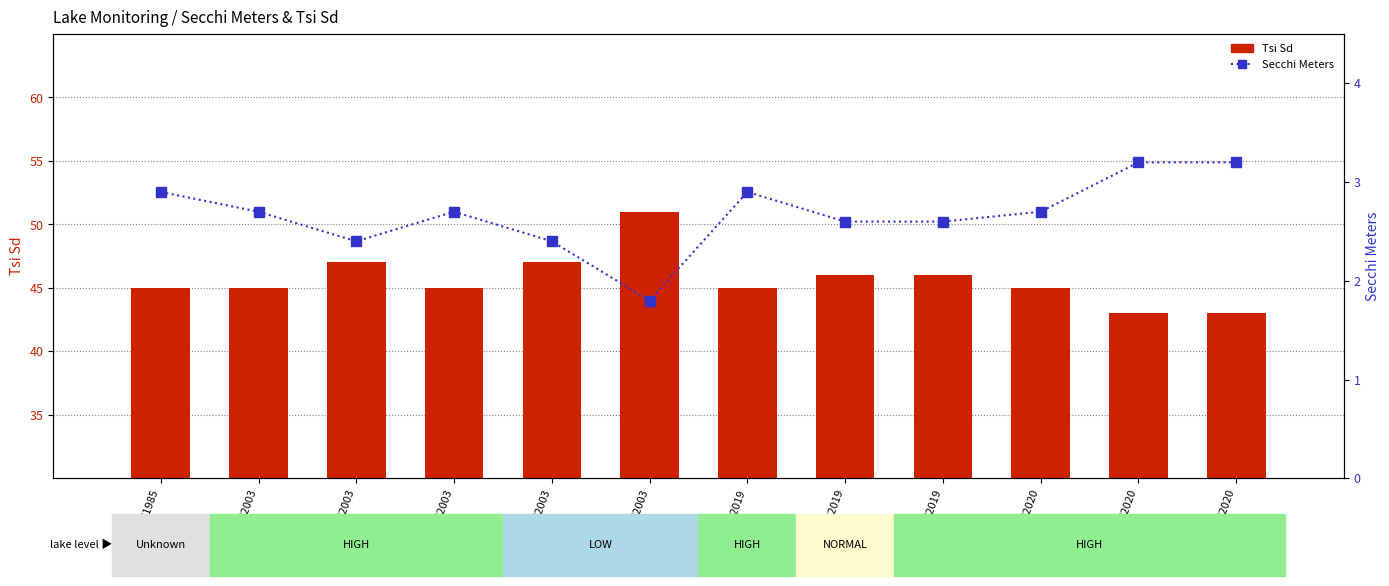

What is the total value across all series at 10/13/2003?

52.8